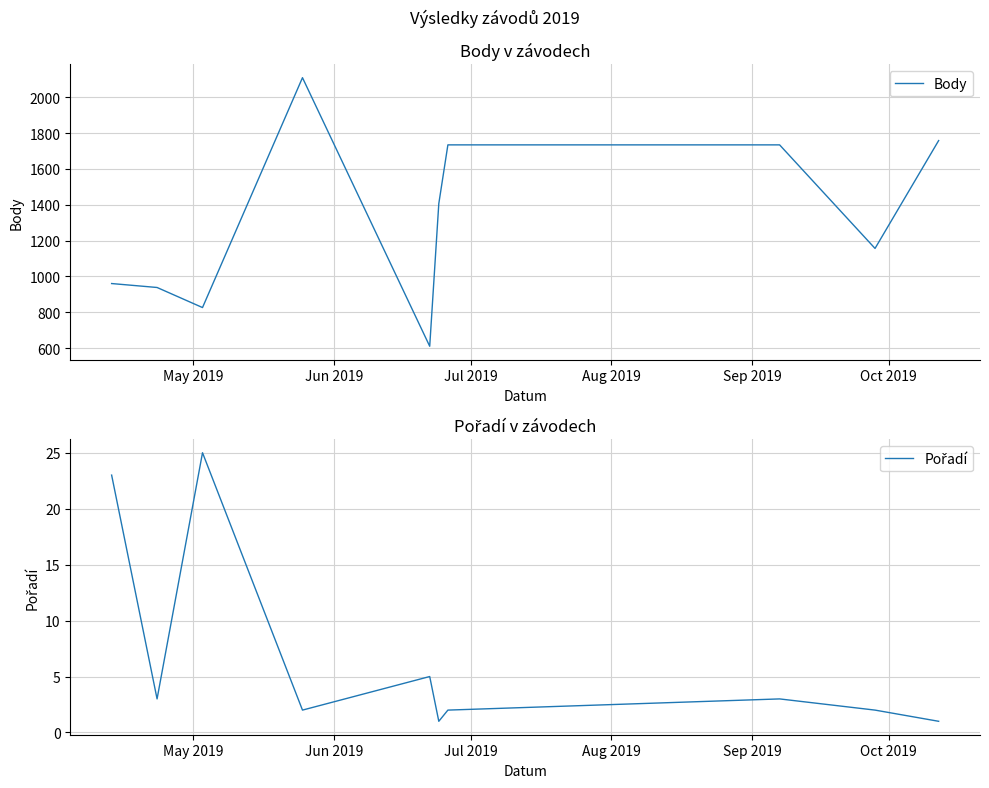

True or false: Body and Pořadí intersect in this chart.

False